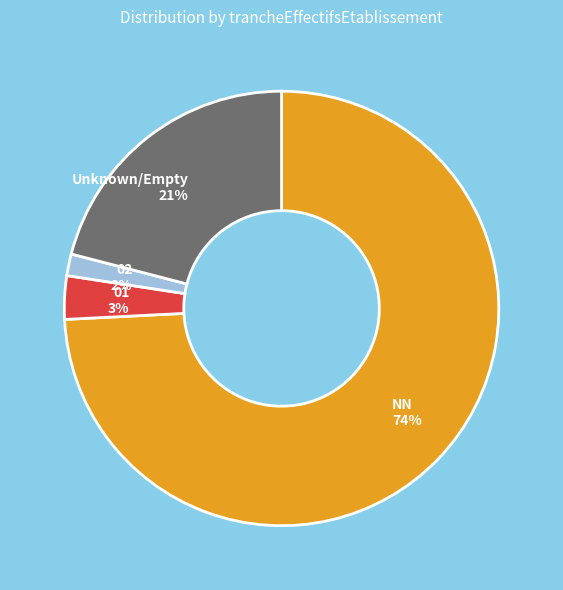

Which has a higher value, NN or Unknown/Empty?

NN